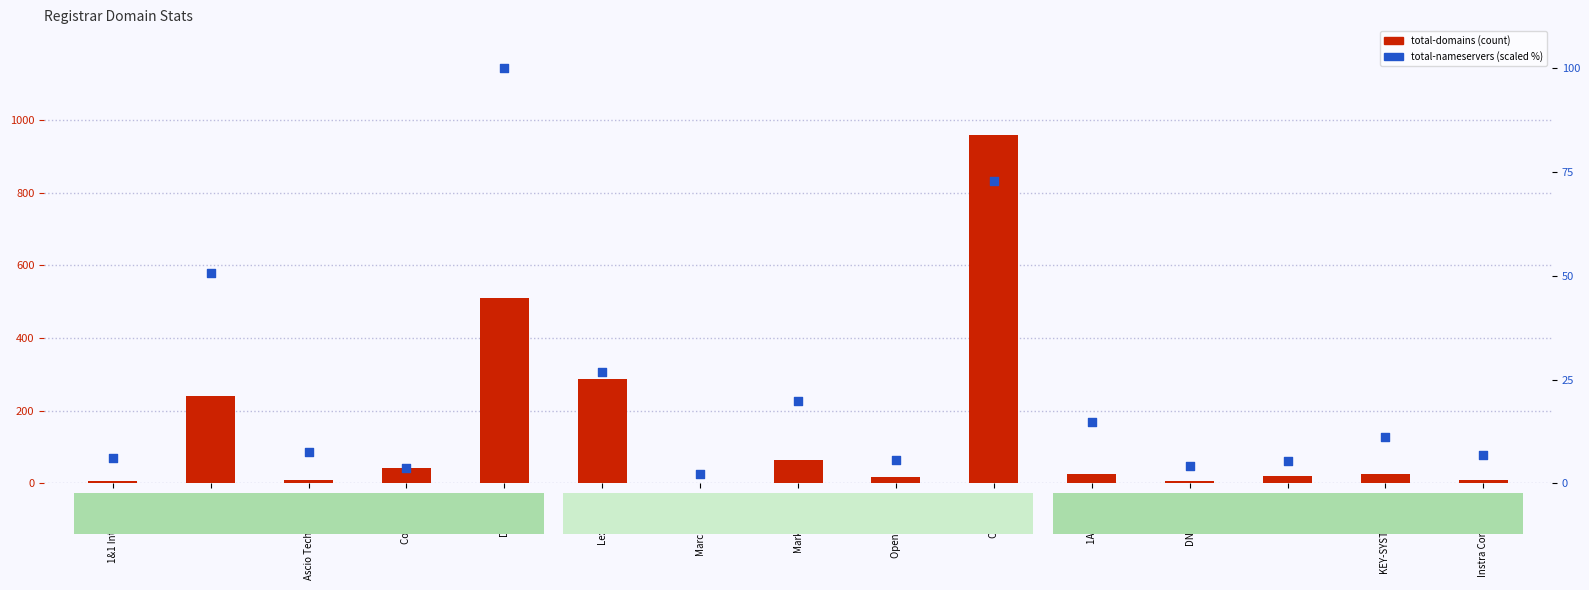

At which category is the sum across all series the highest?

Open SRS